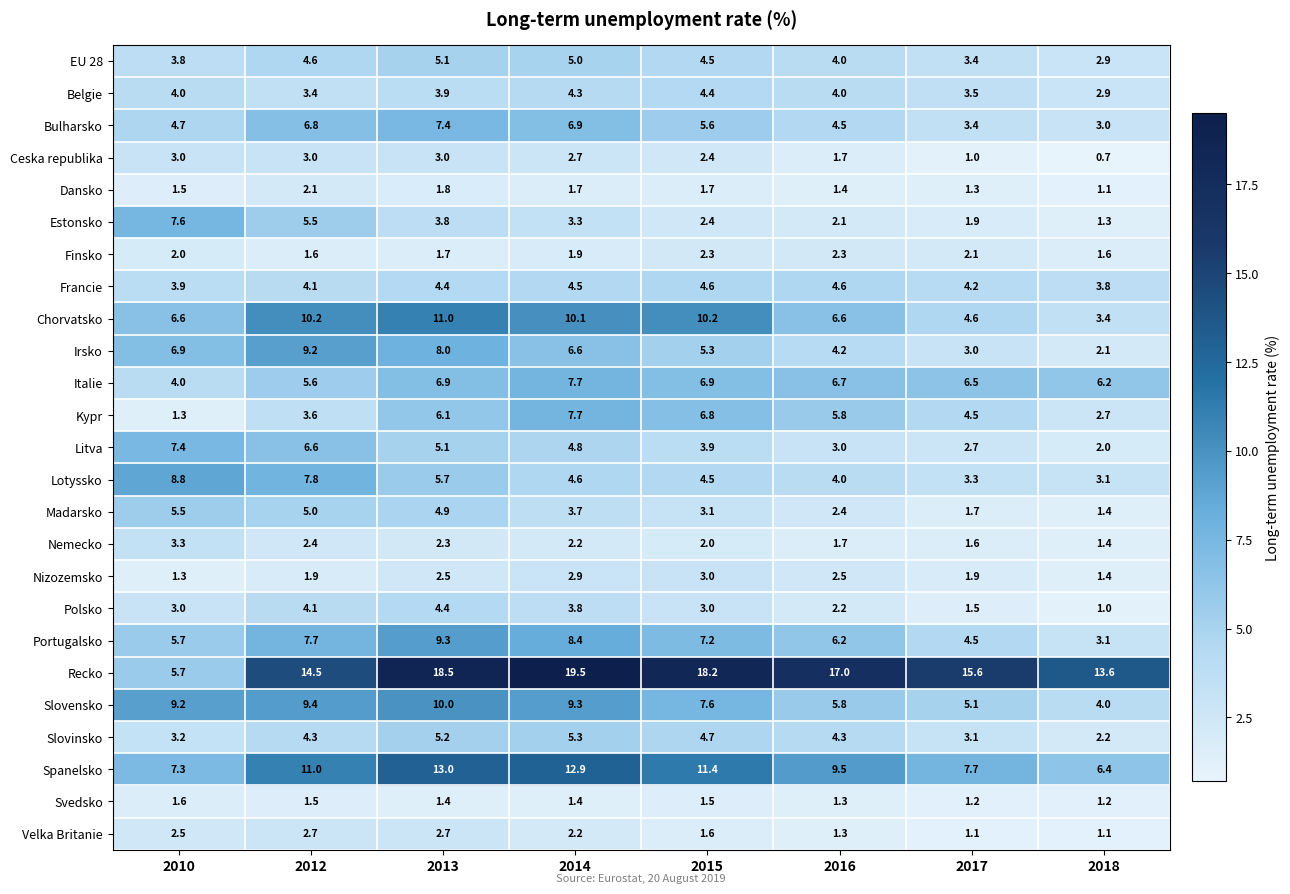

Which series changed the most between 2012 and 2017?

Irsko